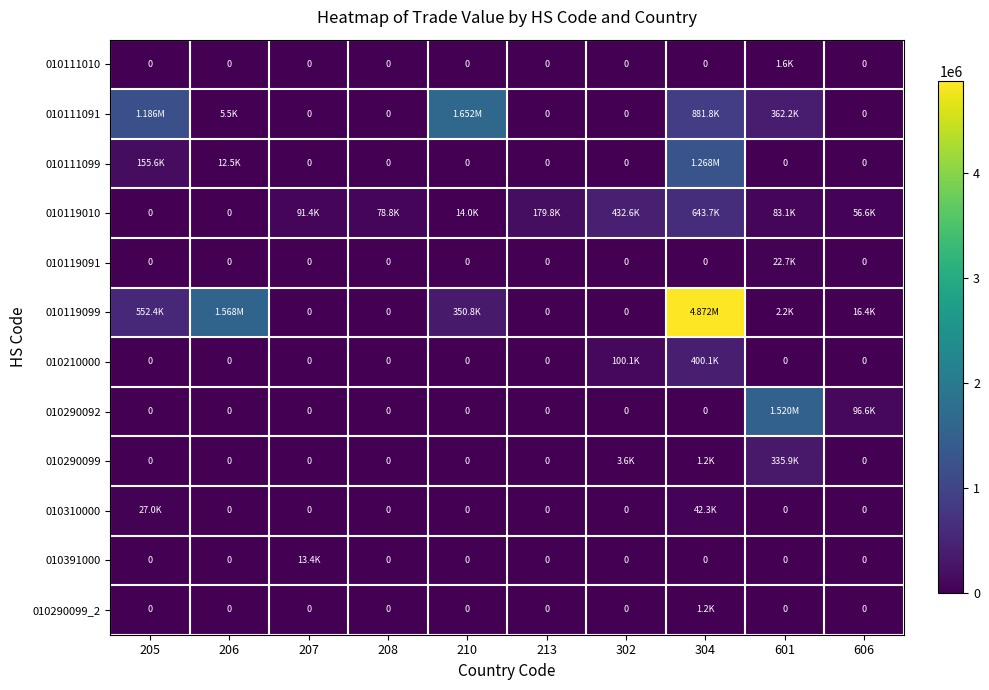

True or false: 010119099 has a value of 350847 at 210.

True